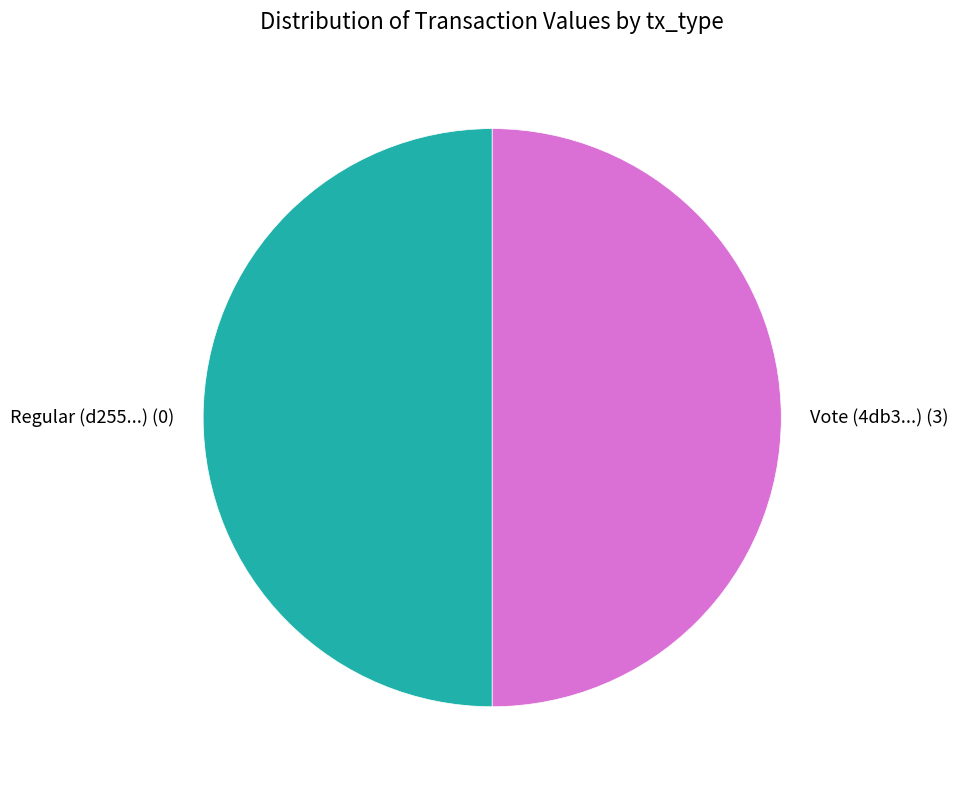

Is it true that Vote (4db3...) is 50% of the pie?

True